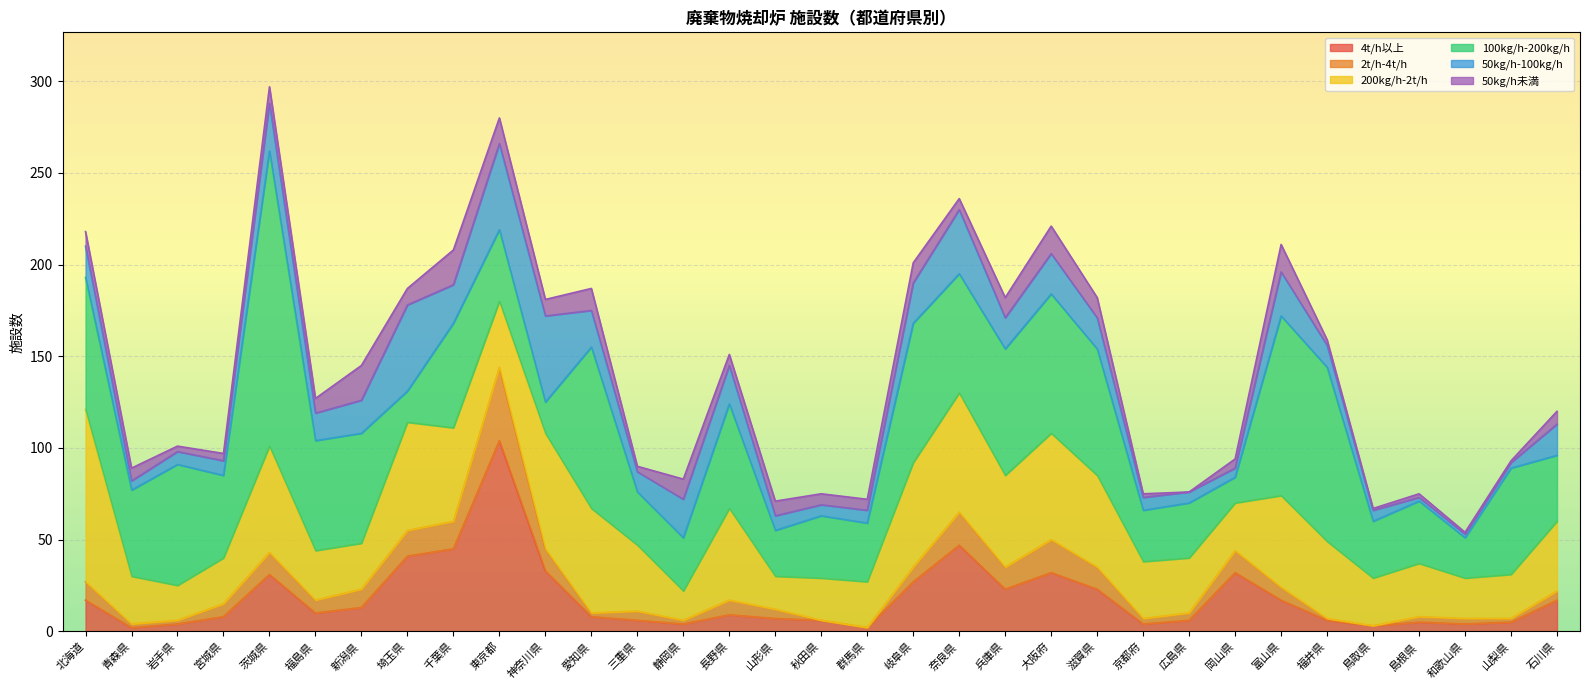

True or false: 100kg/h-200kg/h has more than 2 points higher than both neighbors.

True